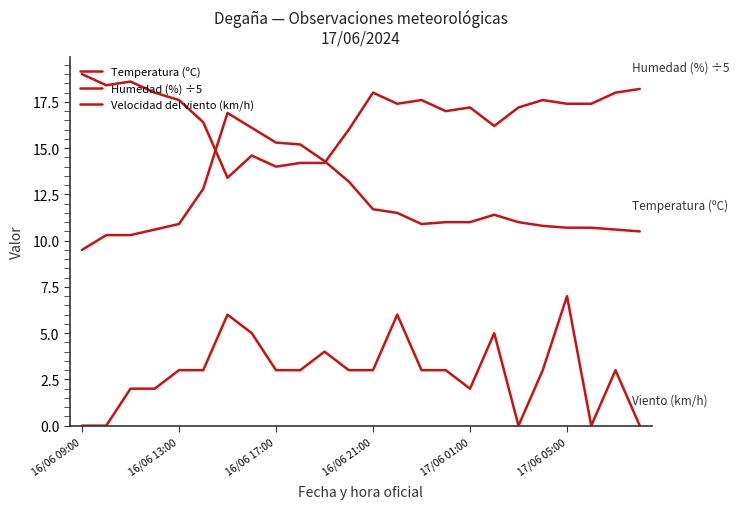

How many lines are shown in the chart?

3